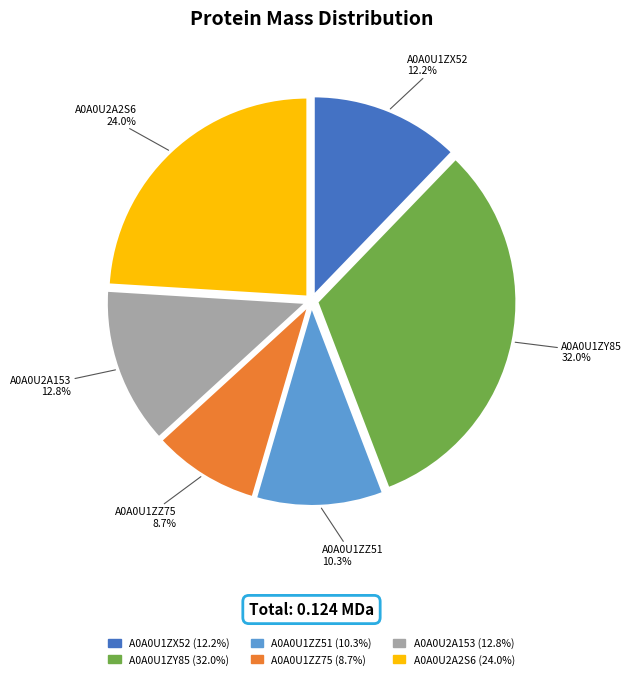

Is there a majority slice in this chart?

No